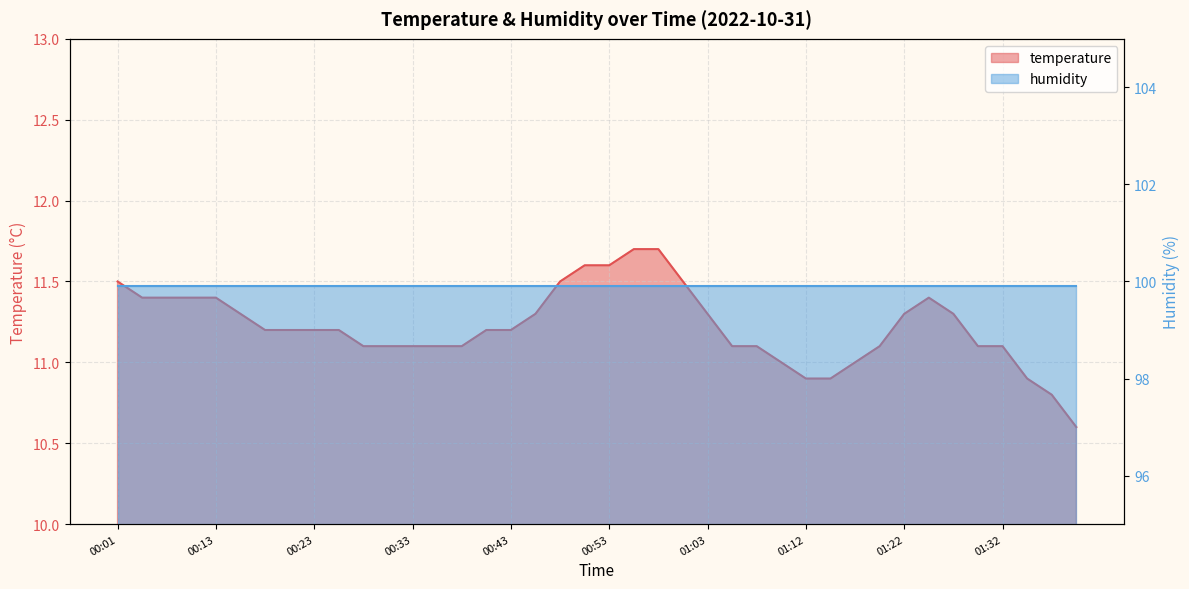

Which label corresponds to the smallest value in the chart?

01:39